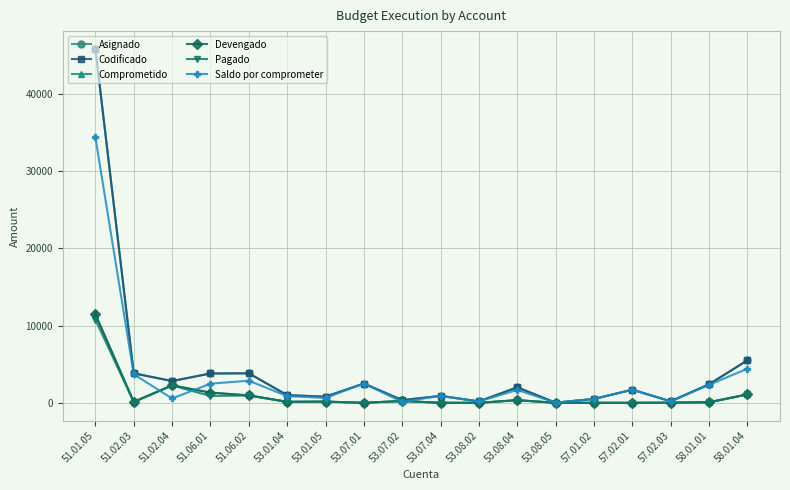

Does the chart have visible grid lines?

Yes